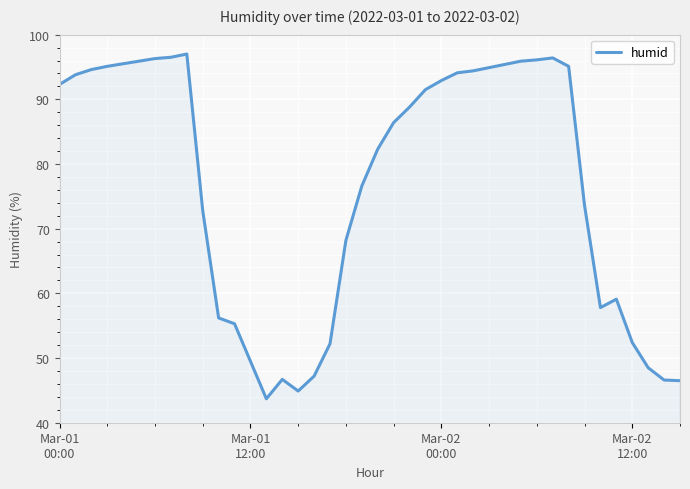

What is the difference between the maximum and minimum values?

53.3